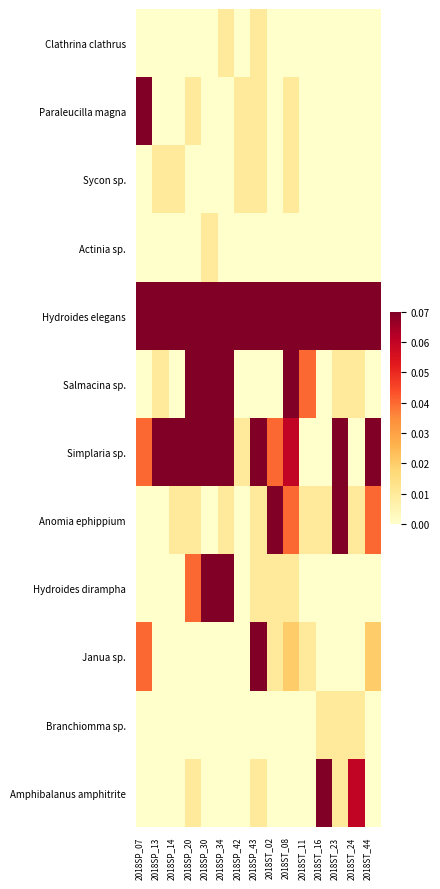

How many series are shown in this chart?

12